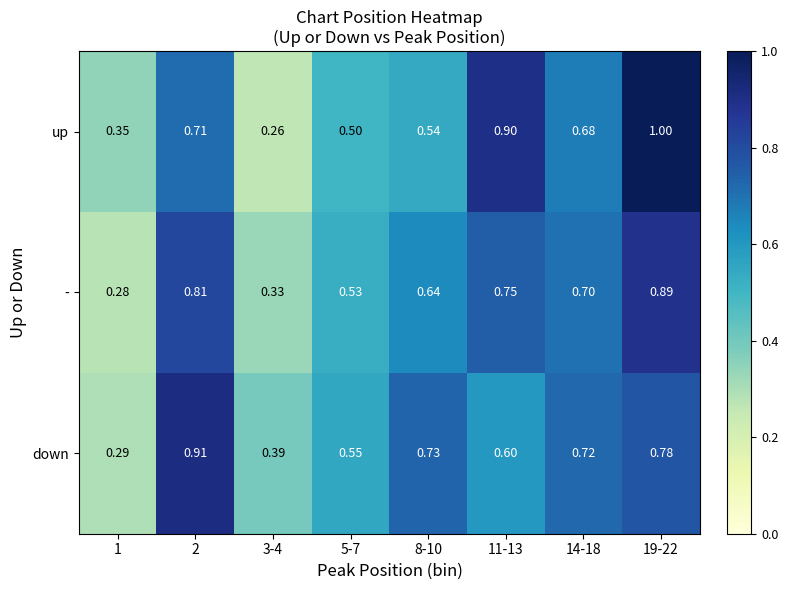

Rank the series at 5-7 from lowest to highest value.

up, -, down